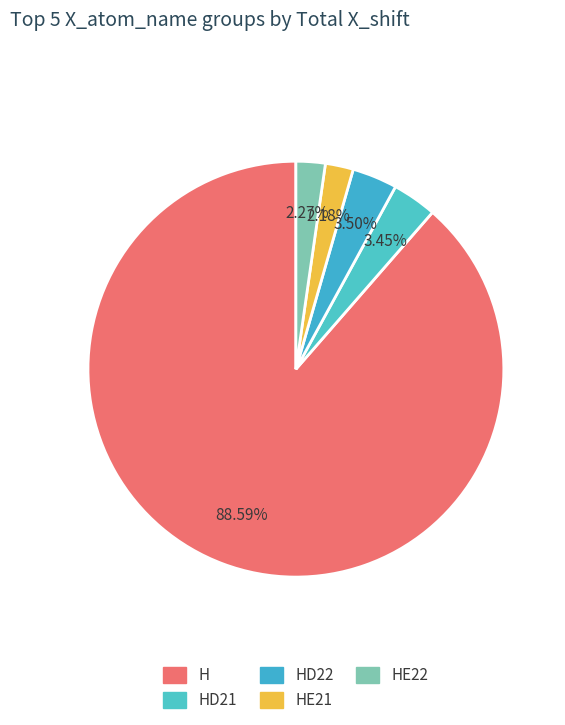

Count the number of slices in the pie.

5